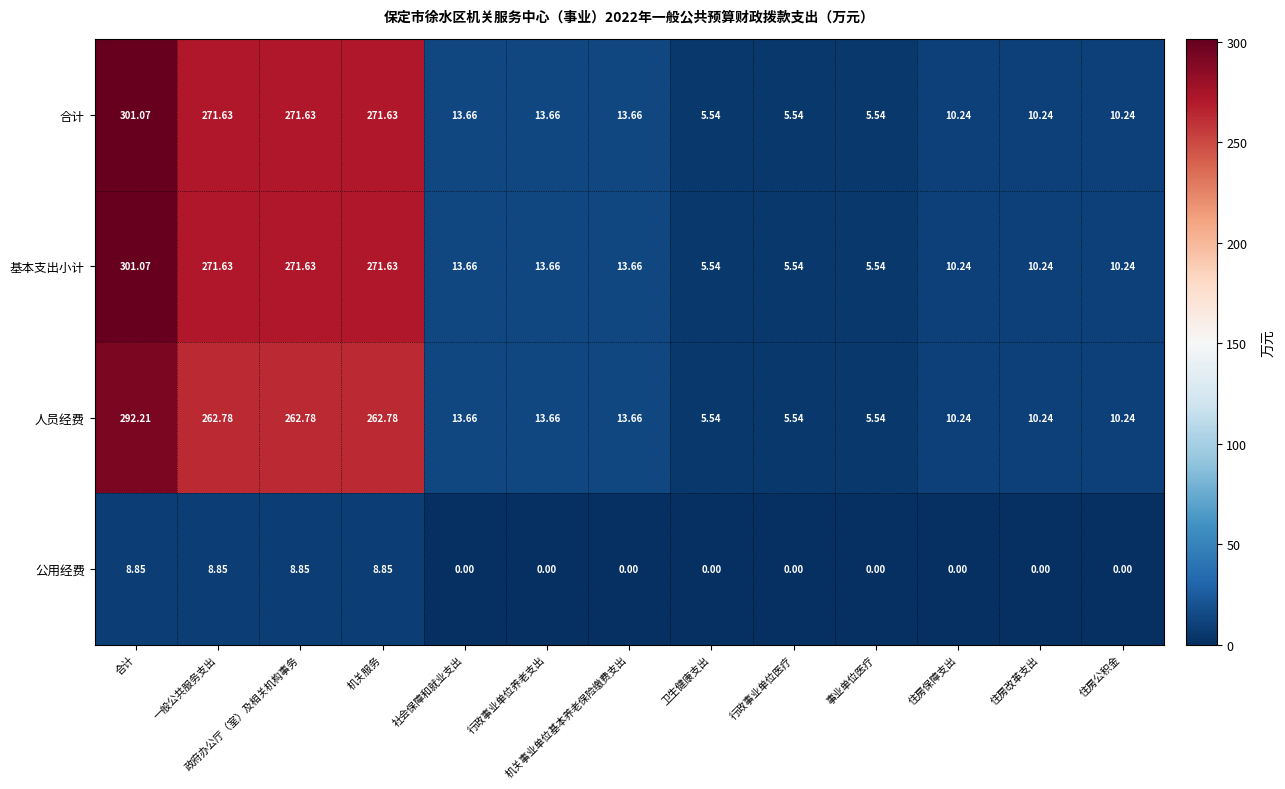

Which label corresponds to the largest value in the chart?

合计